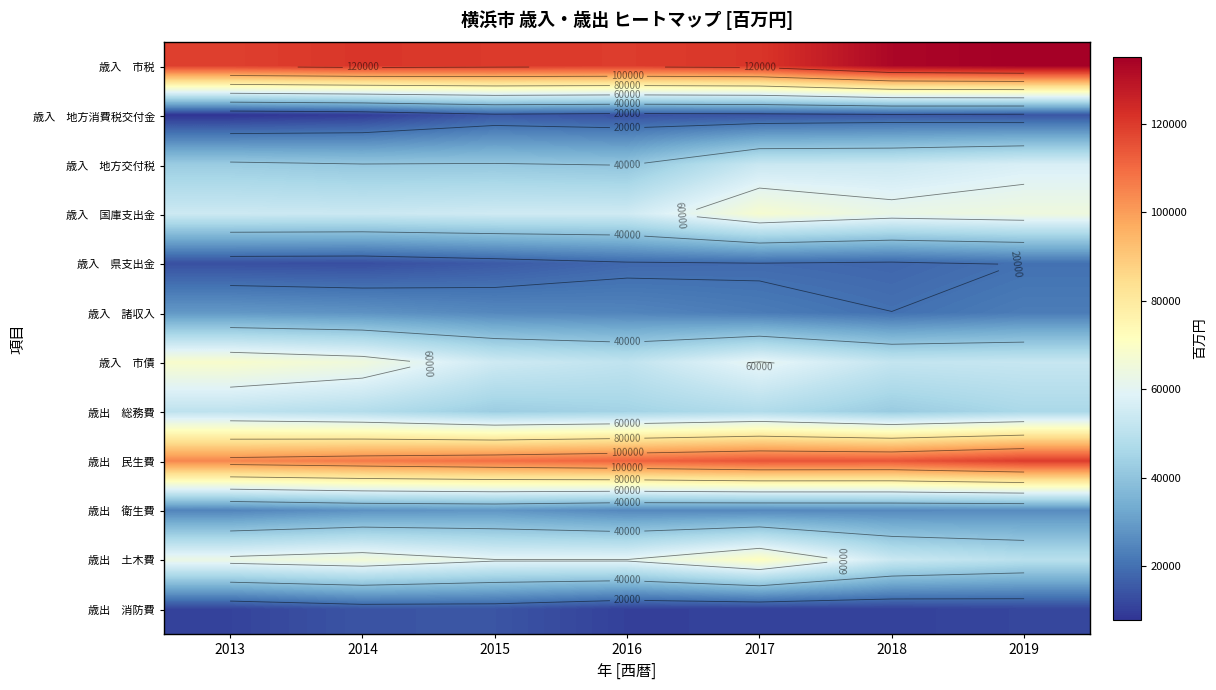

At how many categories does at least one series exceed 75683?

7